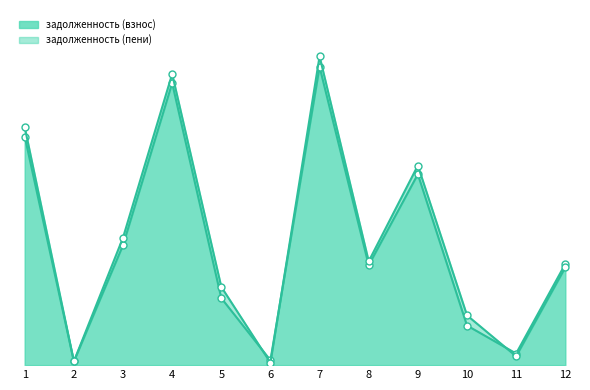

At which label does задолженность (взнос) first exceed 12517?

1